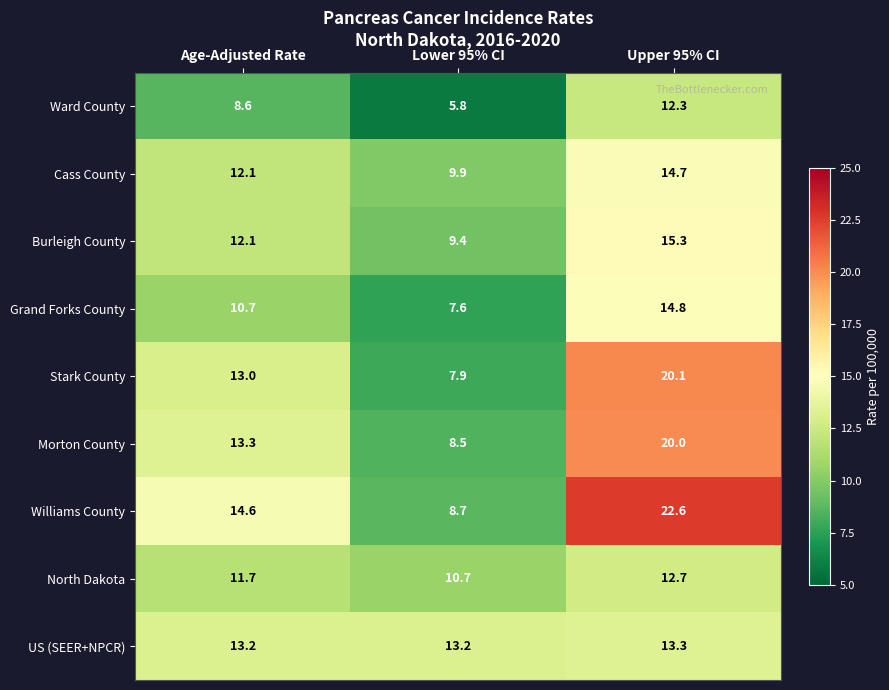

How many series are shown in this chart?

9